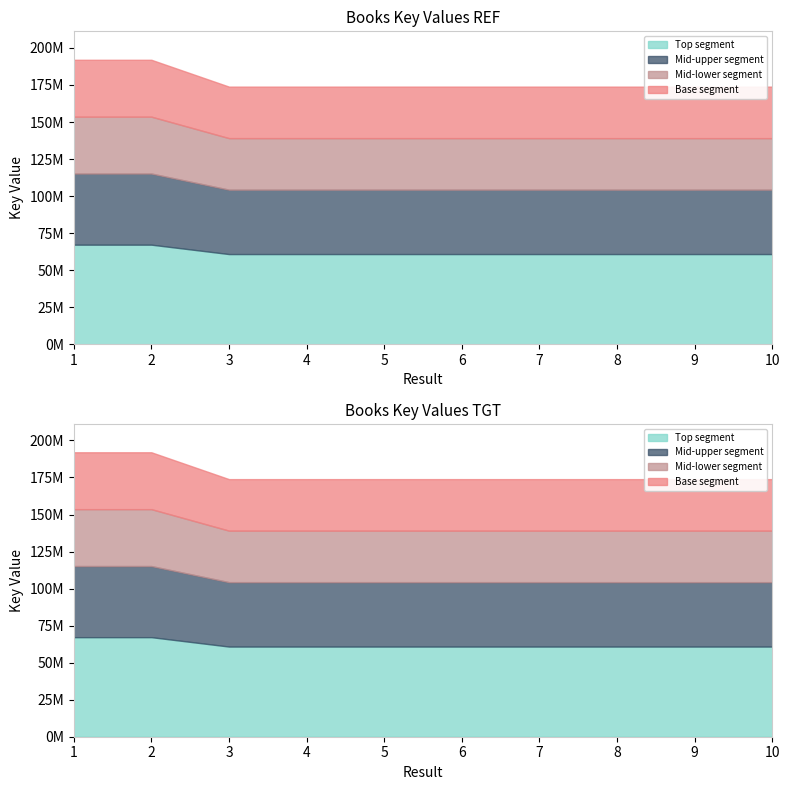

What is the sum of all values?

1775054178